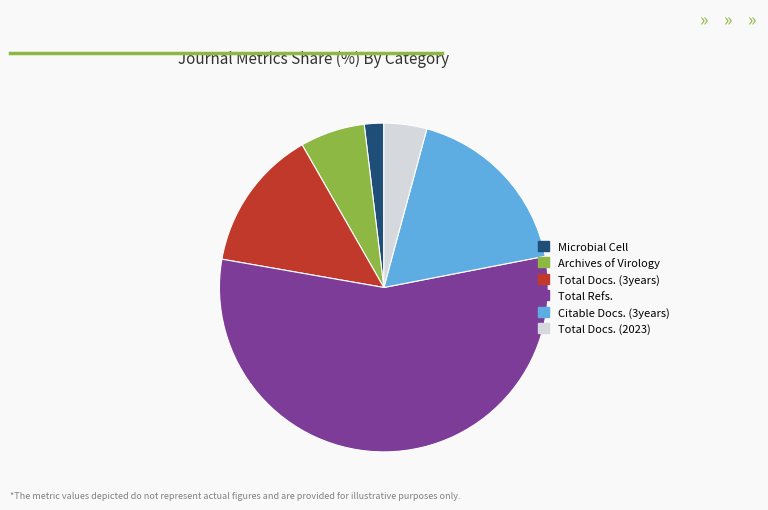

Do Total Refs. and Microbial Cell together represent more than half of the pie?

Yes